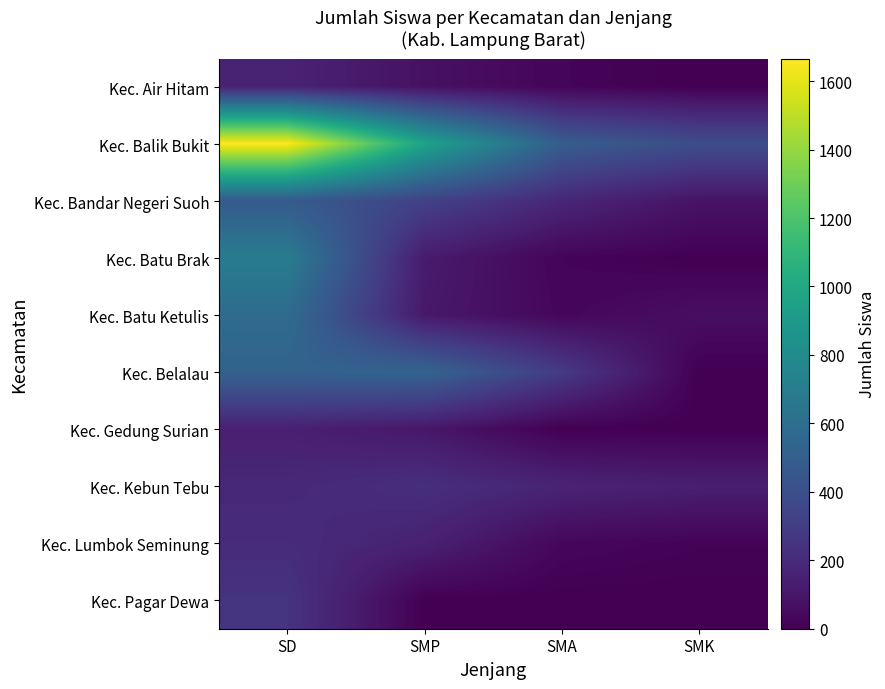

Reading left to right, extract all data points from this chart.

Kec. Air Hitam: SD=161	SMP=76	SMA=21	SMK=0
Kec. Balik Bukit: SD=1666	SMP=968	SMA=490	SMK=391
Kec. Bandar Negeri Suoh: SD=474	SMP=328	SMA=181	SMK=85
Kec. Batu Brak: SD=694	SMP=125	SMA=19	SMK=0
Kec. Batu Ketulis: SD=584	SMP=111	SMA=28	SMK=63
Kec. Belalau: SD=524	SMP=535	SMA=287	SMK=0
Kec. Gedung Surian: SD=148	SMP=105	SMA=0	SMK=0
Kec. Kebun Tebu: SD=189	SMP=224	SMA=168	SMK=142
Kec. Lumbok Seminung: SD=209	SMP=154	SMA=29	SMK=14
Kec. Pagar Dewa: SD=250	SMP=0	SMA=0	SMK=0